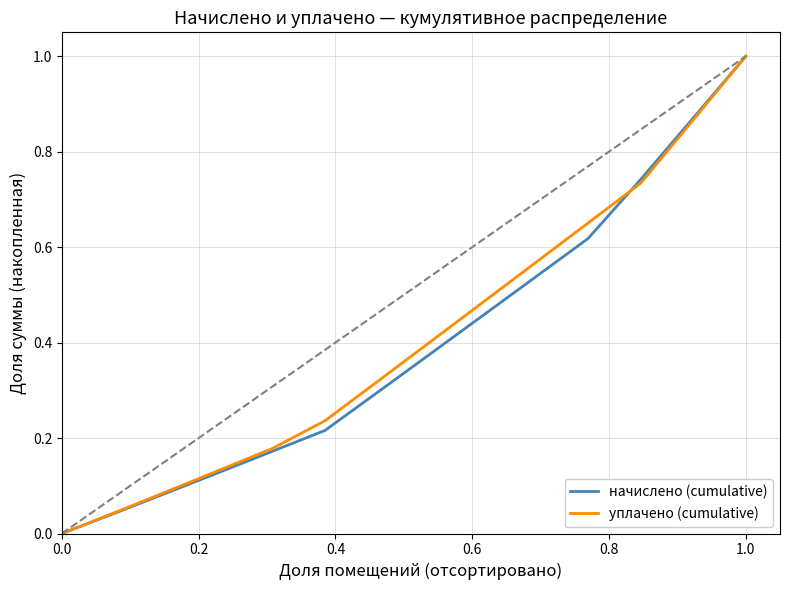

Reading left to right, what are all the values shown in this chart?

начислено (cumulative): 0.0	0.0	0.1	0.1	0.2	0.2	0.3	0.4	0.5	0.5	0.6	0.7	0.9	1.0
уплачено (cumulative): 0.0	0.0	0.1	0.1	0.2	0.2	0.3	0.4	0.5	0.6	0.7	0.7	0.9	1.0